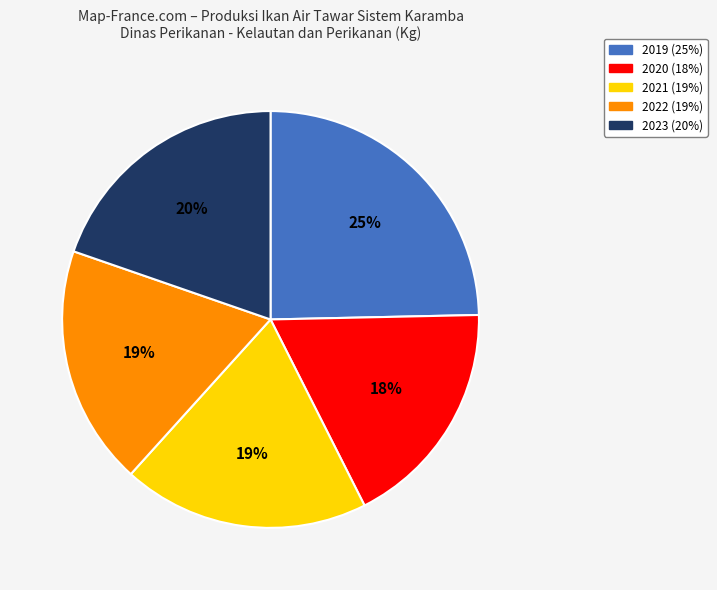

Approximately how many times larger is the value at 2020 compared to 2021?

0.9